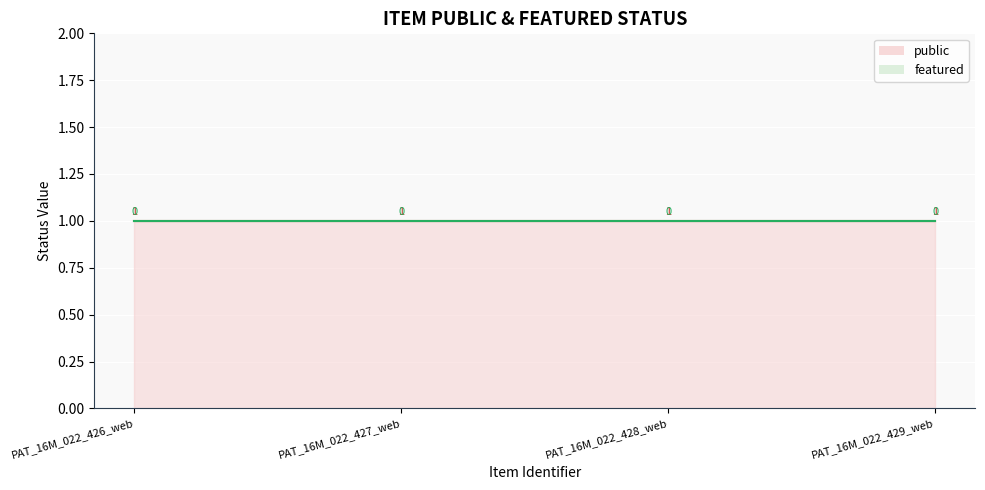

At how many categories does at least one series exceed 0?

4